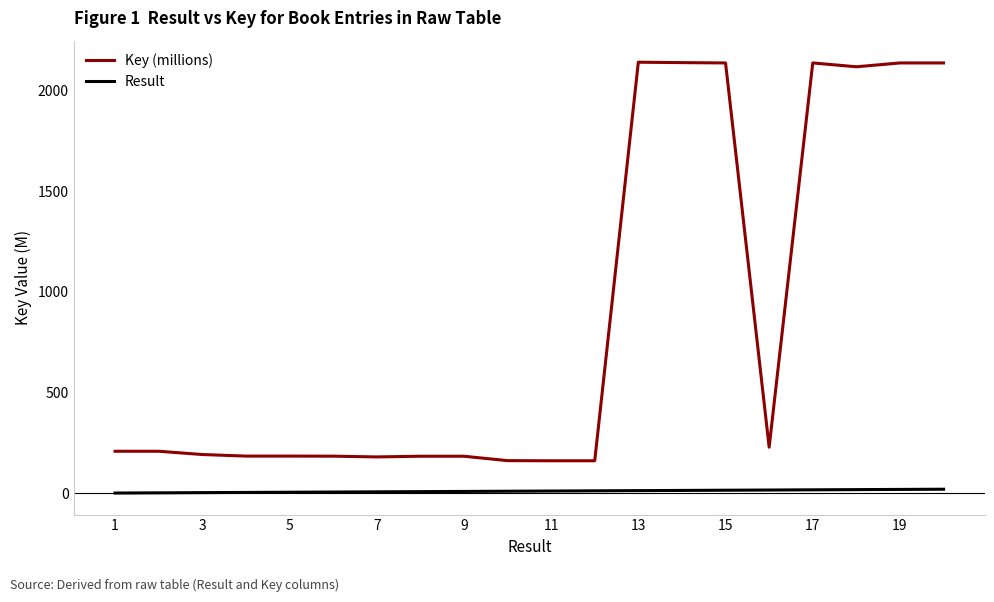

What is the difference between the maximum and minimum values in the Key (millions) series?

1980.0